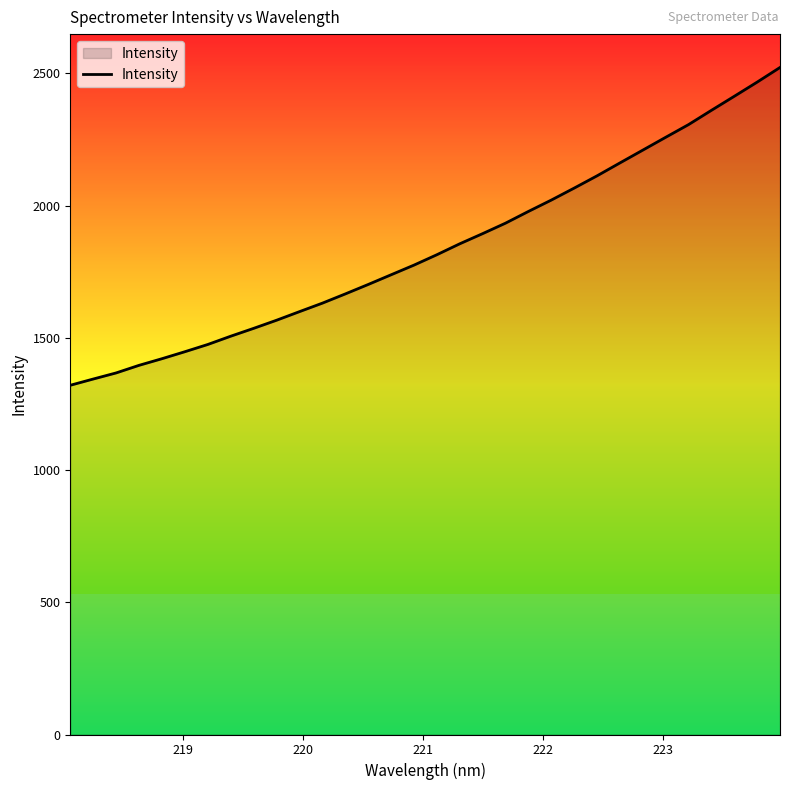

What is the minimum value shown in the chart?

1320.4